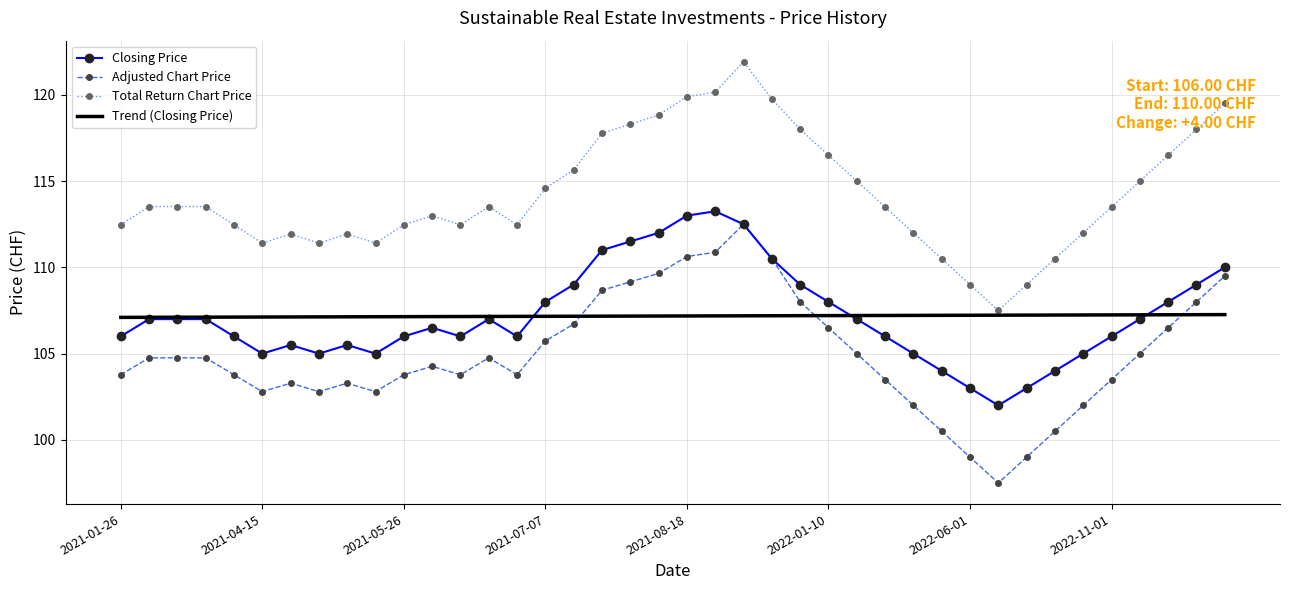

Which series has the largest total across all categories?

Total Return Chart Price